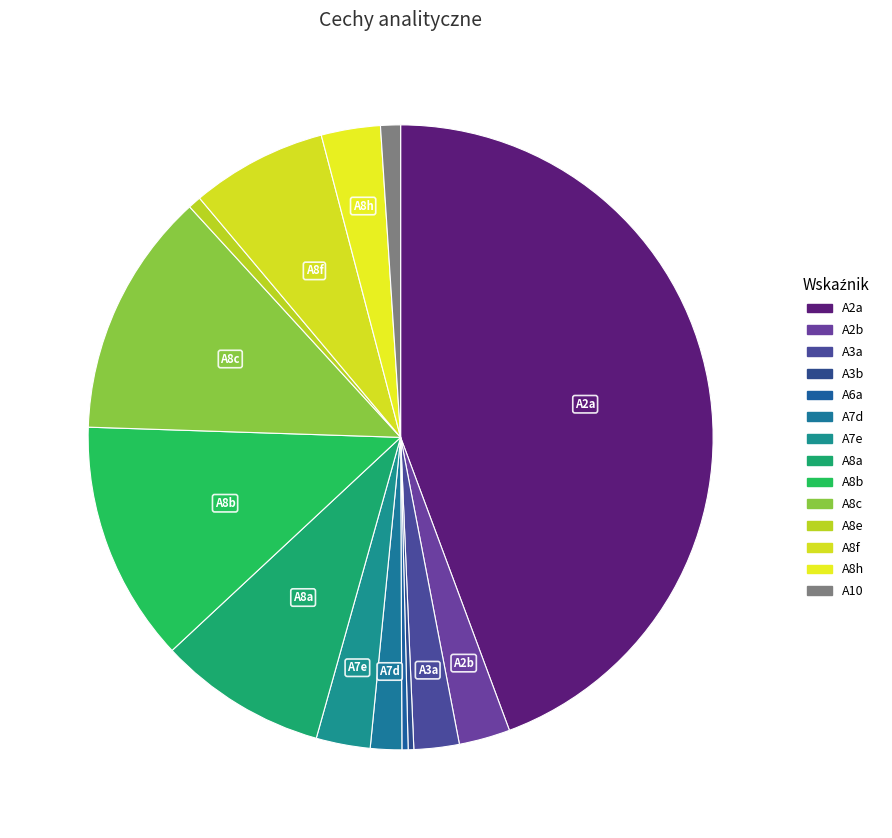

Count the number of slices in the pie.

14